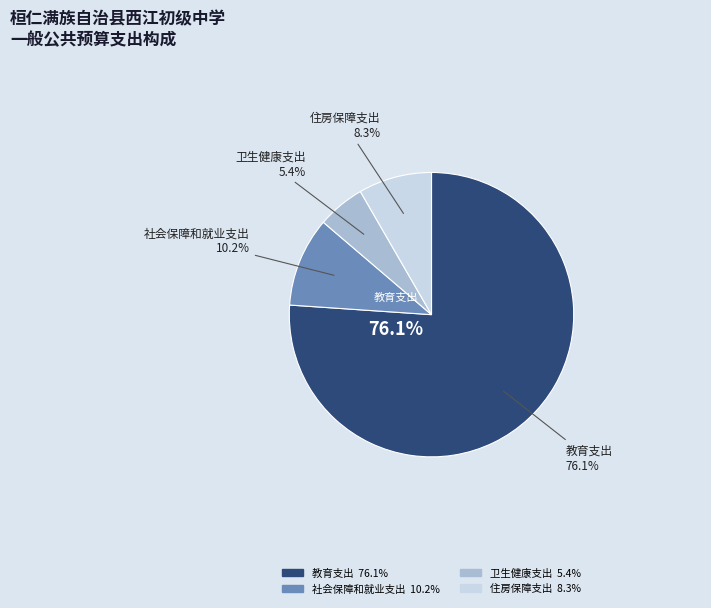

Which slice is the smallest?

卫生健康支出